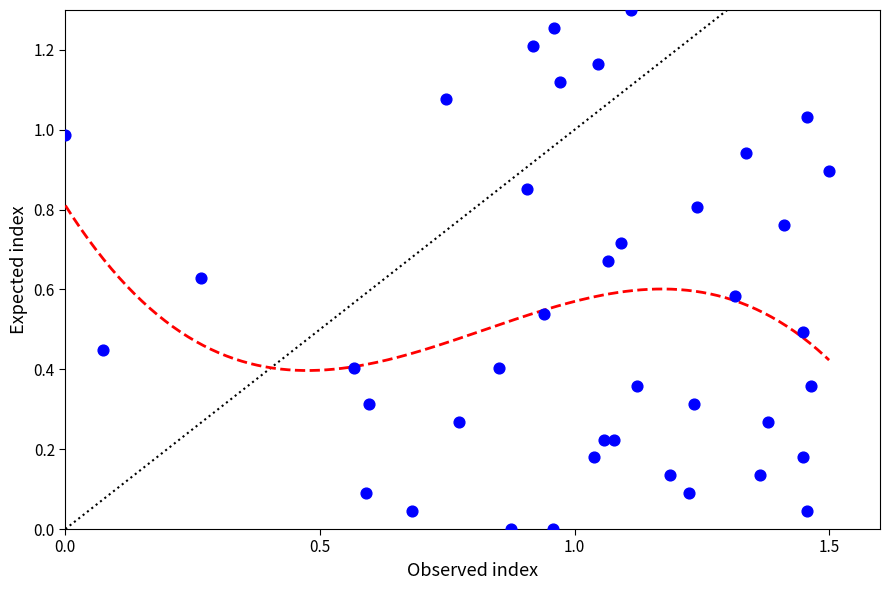

What is the range of X values (max minus min)?

1.5